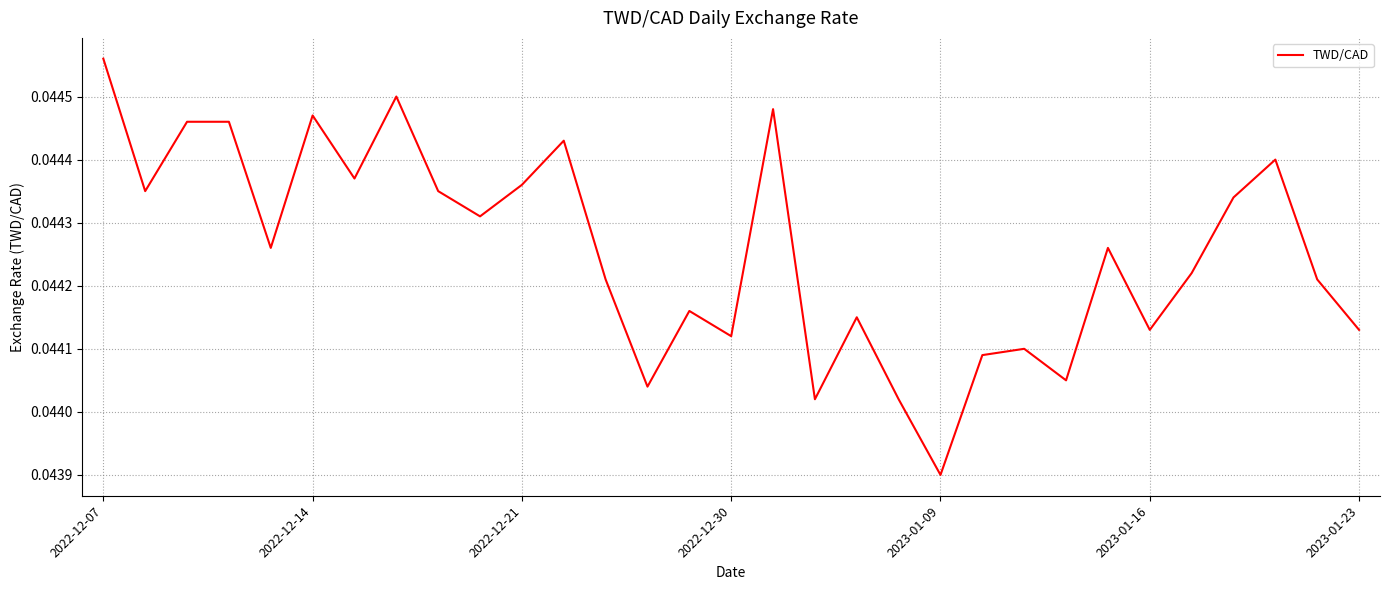

True or false: there are more than 2 points higher than both neighbors.

True